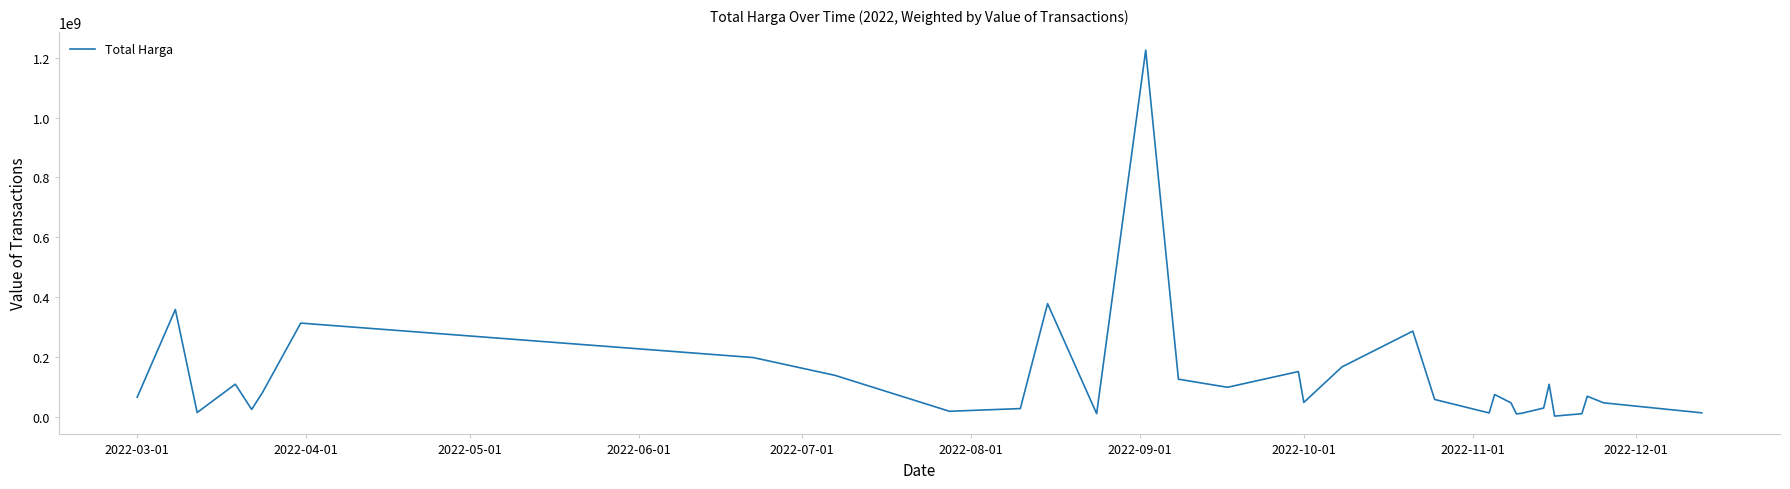

What is the maximum value shown in the chart?

1224682000